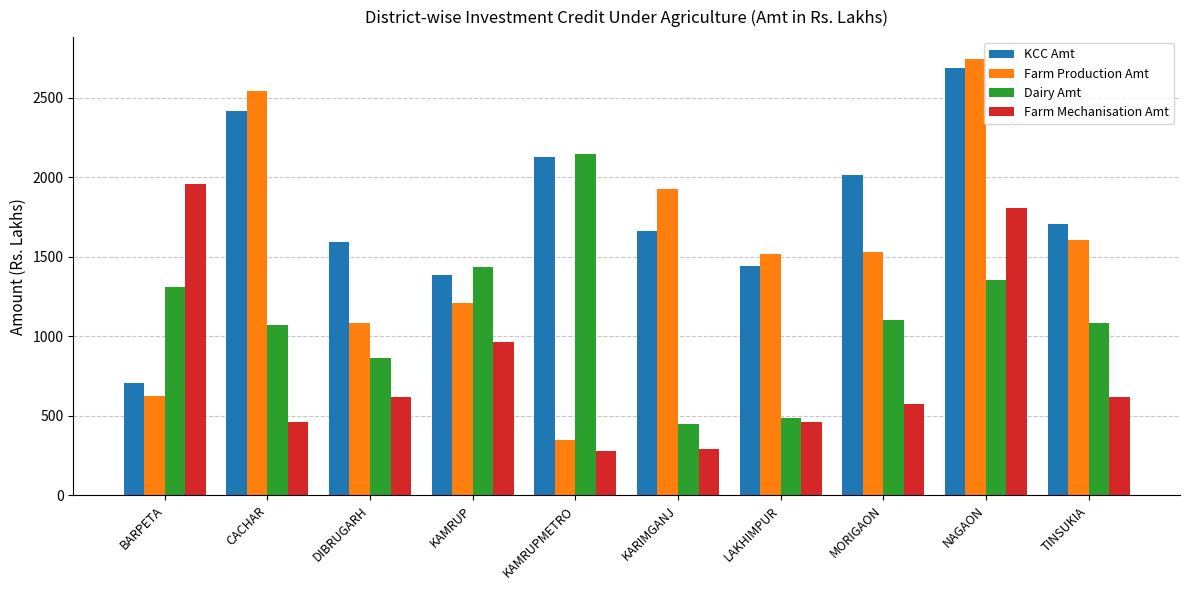

How many bars are there in total?

40